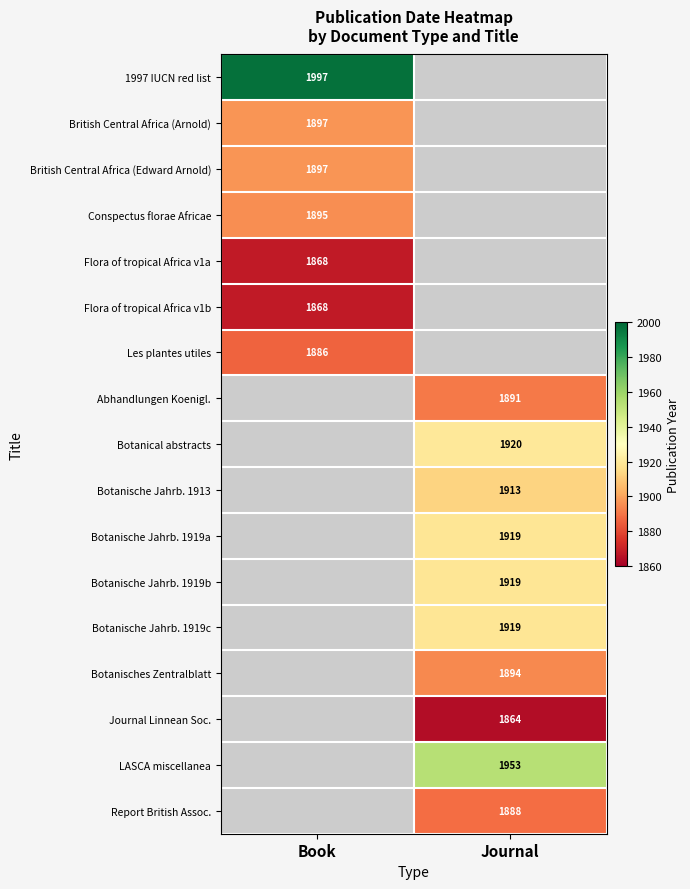

The Report British Assoc. series shows 1151 at Journal. True or false?

False